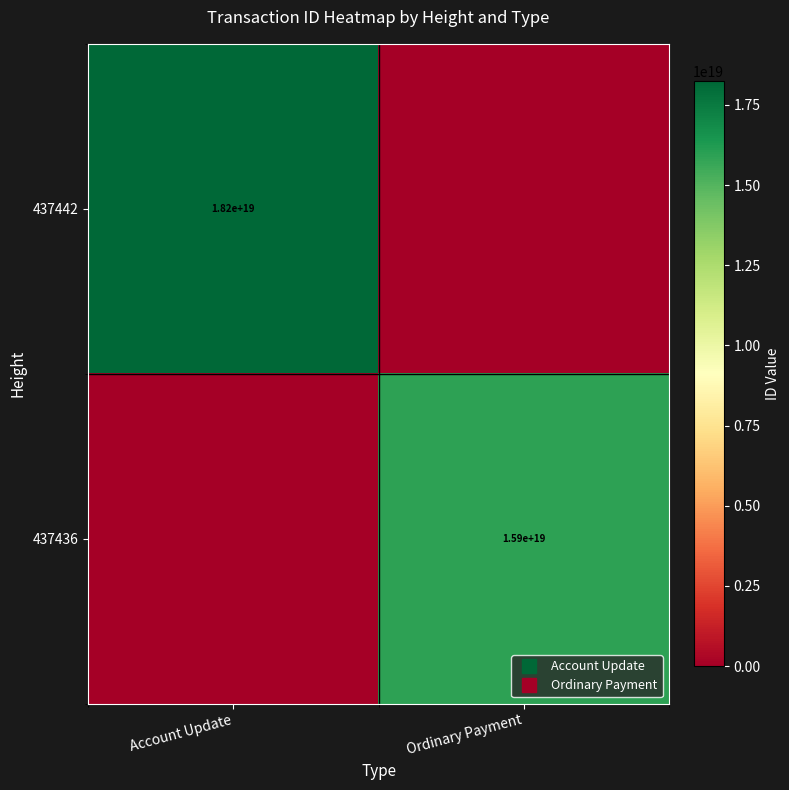

Is the value of 437442 at Ordinary Payment greater than the value of 437436 at Ordinary Payment?

No